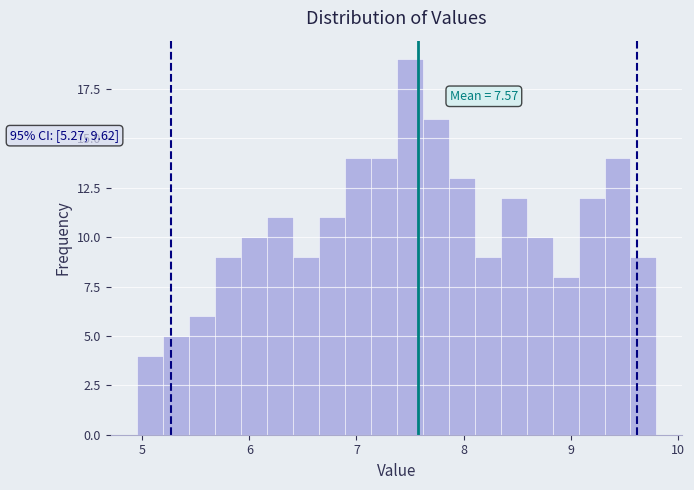

Read against the x-axis, roughly where is the centre of the tallest bar?

7.5